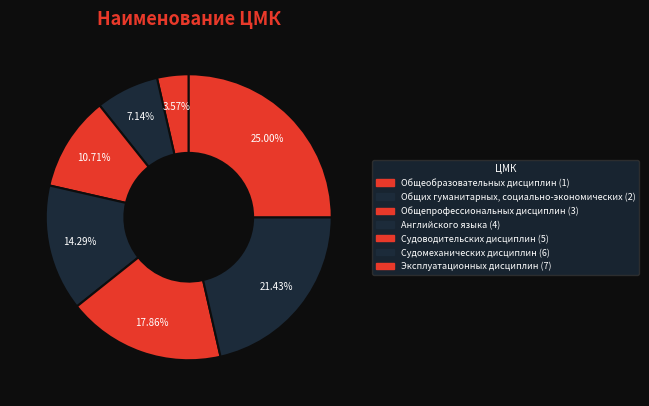

Between Общеобразовательных дисциплин and Общепрофессиональных дисциплин, which is larger?

Общепрофессиональных дисциплин